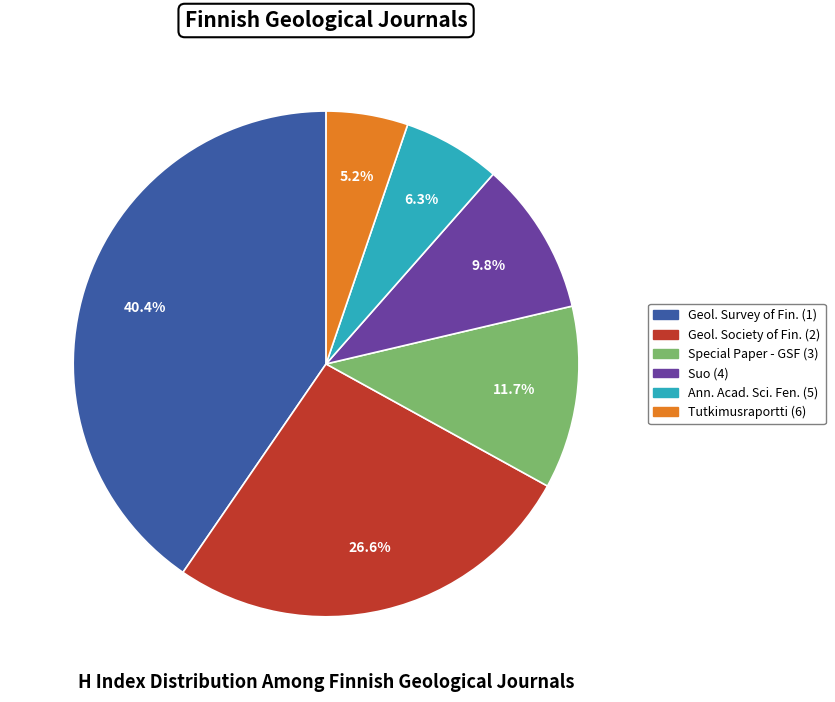

To the nearest percent, what is the average slice percentage?

17%